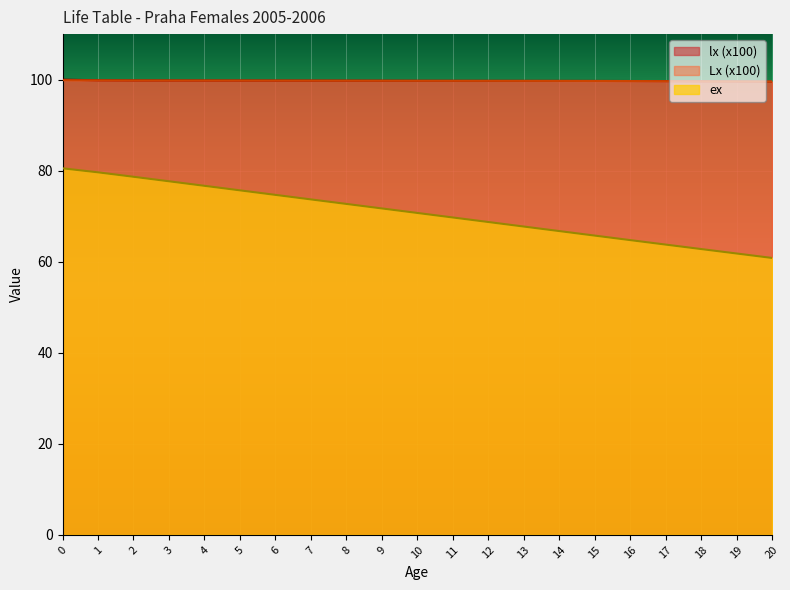

True or false: ex has more than 1 points higher than both neighbors.

False